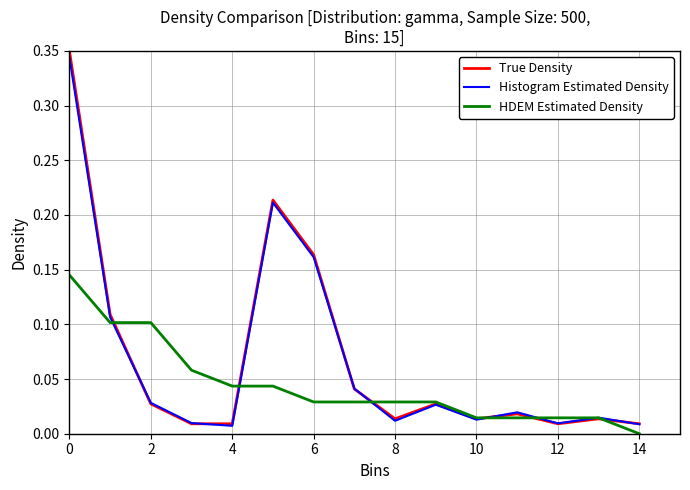

True or false: Histogram Estimated Density has more than 0 interior local peaks.

True